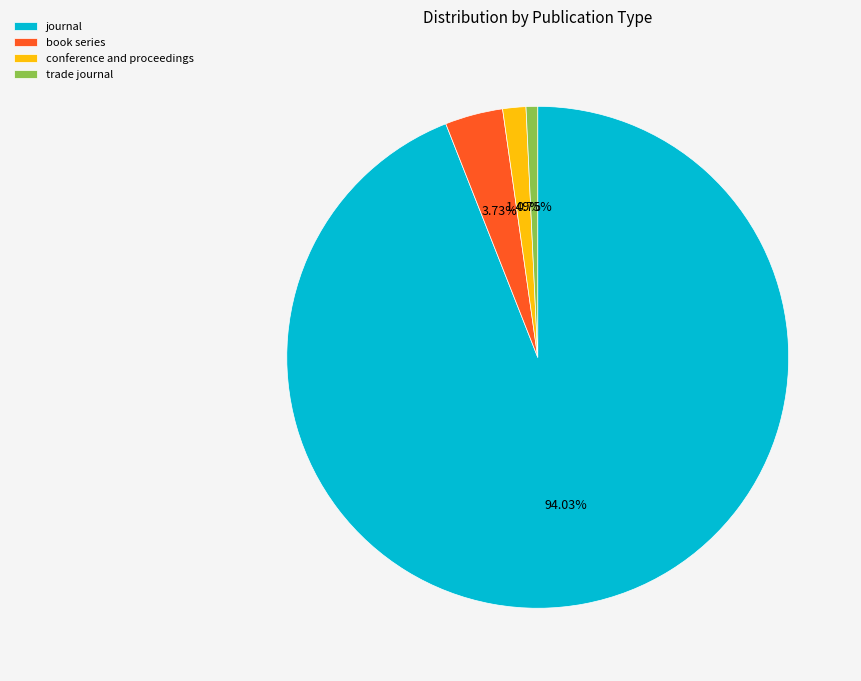

What percentage is NOT represented by conference and proceedings?

98.5%